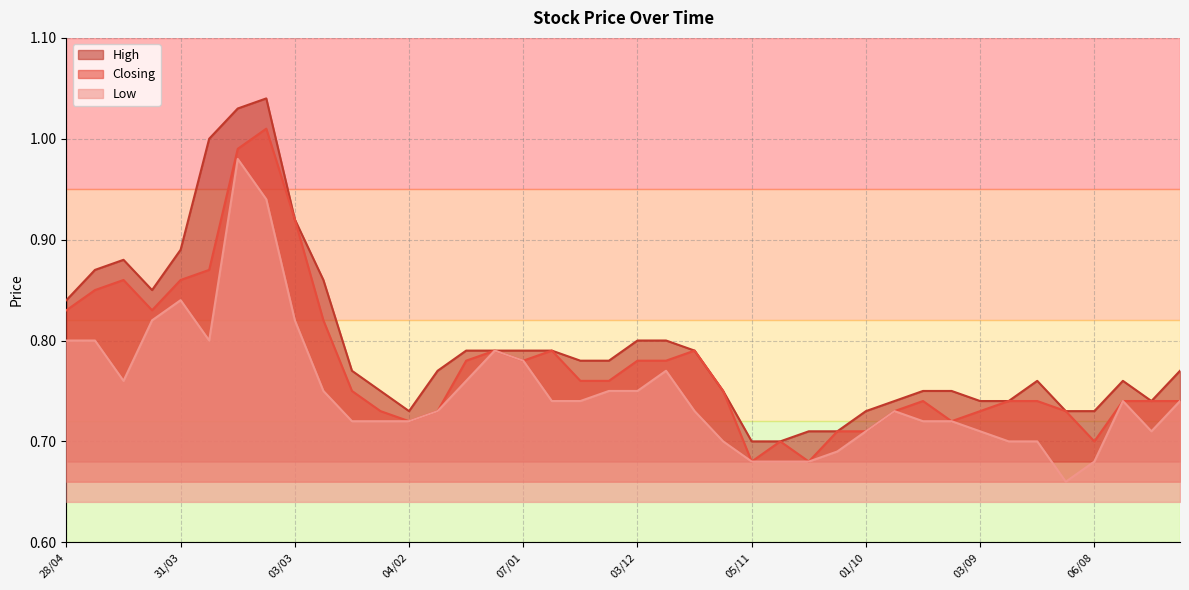

Where is the first local minimum for High?

07/04